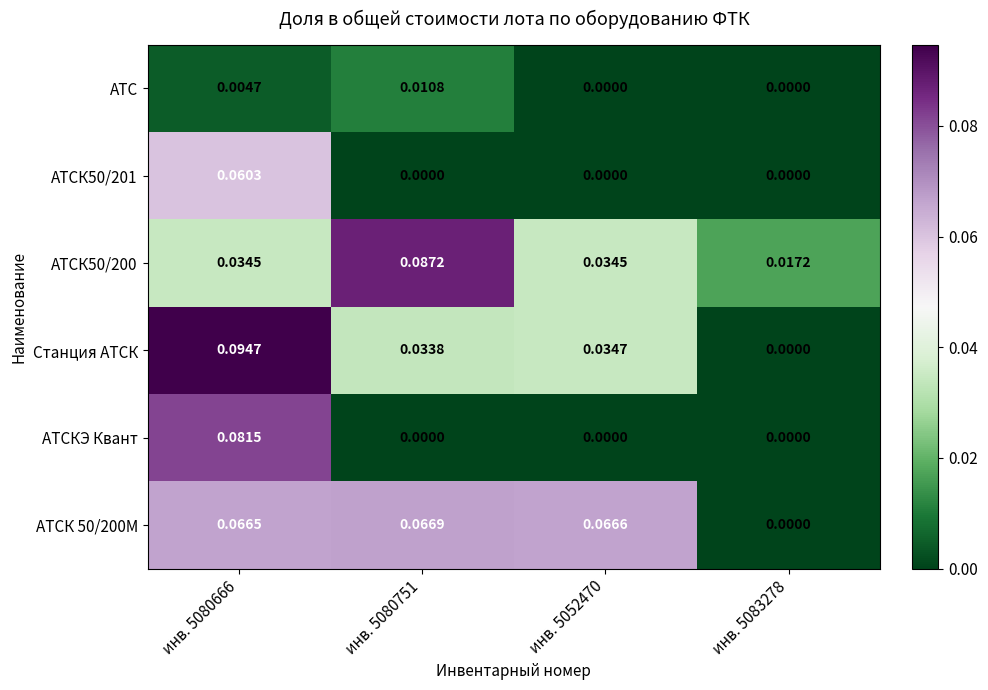

How many distinct data groups are displayed?

6